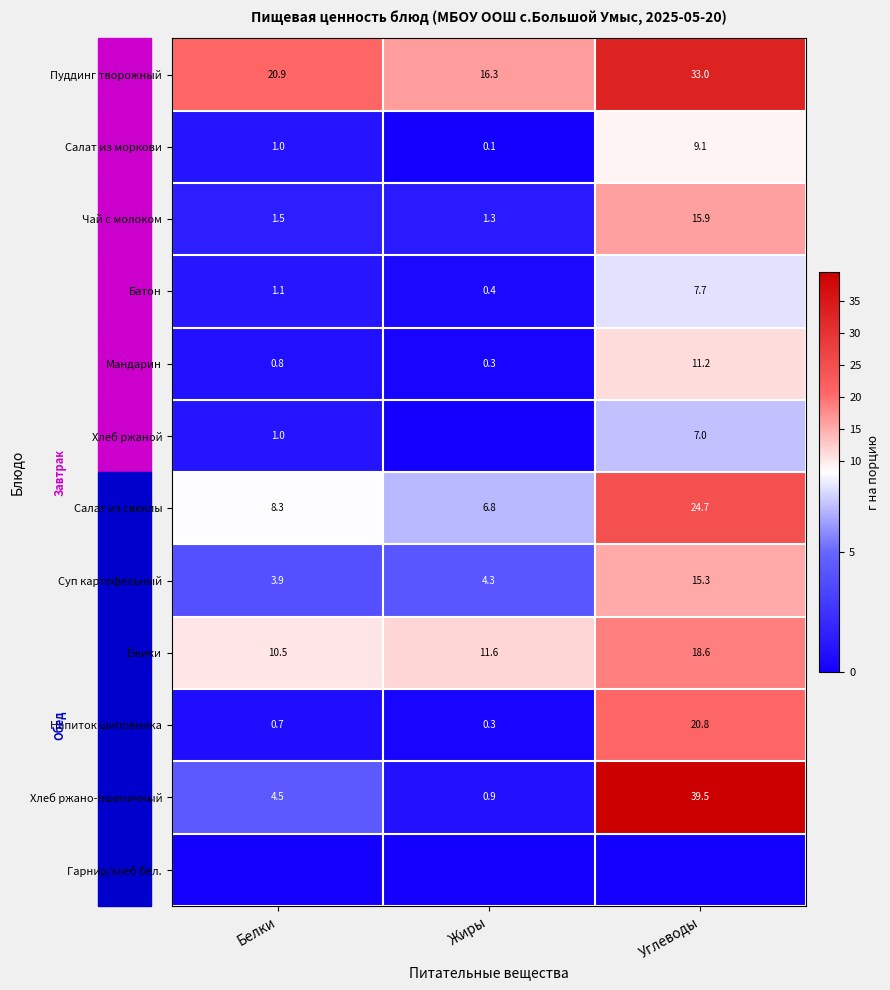

The Пуддинг творожный series shows 36.5 at Белки. True or false?

False